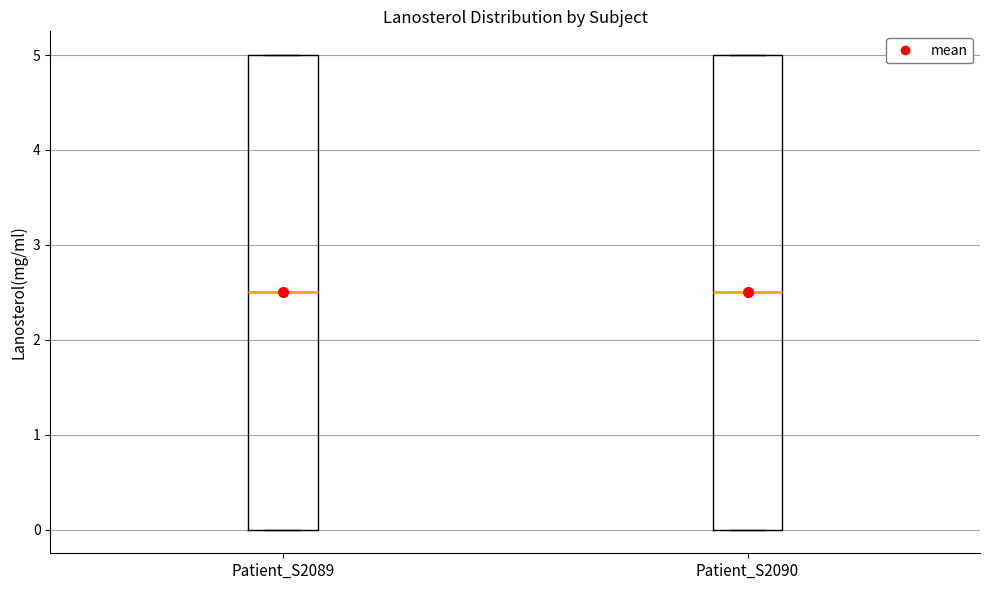

Reading left to right, transcribe this box plot: for each box, give where its median line is, the range the box spans, and where its two whiskers end, as read against the y-axis. The values are not printed on the chart, so give them approximately, as read against the axis.

Patient_S2089: median 2.5, box 0.0 to 5.0, whiskers 0.0 to 5.0
Patient_S2090: median 2.5, box 0.0 to 5.0, whiskers 0.0 to 5.0